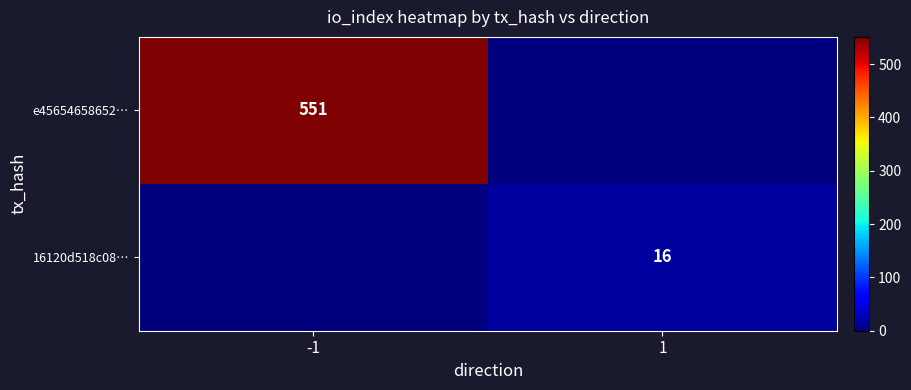

The 16120d518c08… series shows 16 at 1. True or false?

True